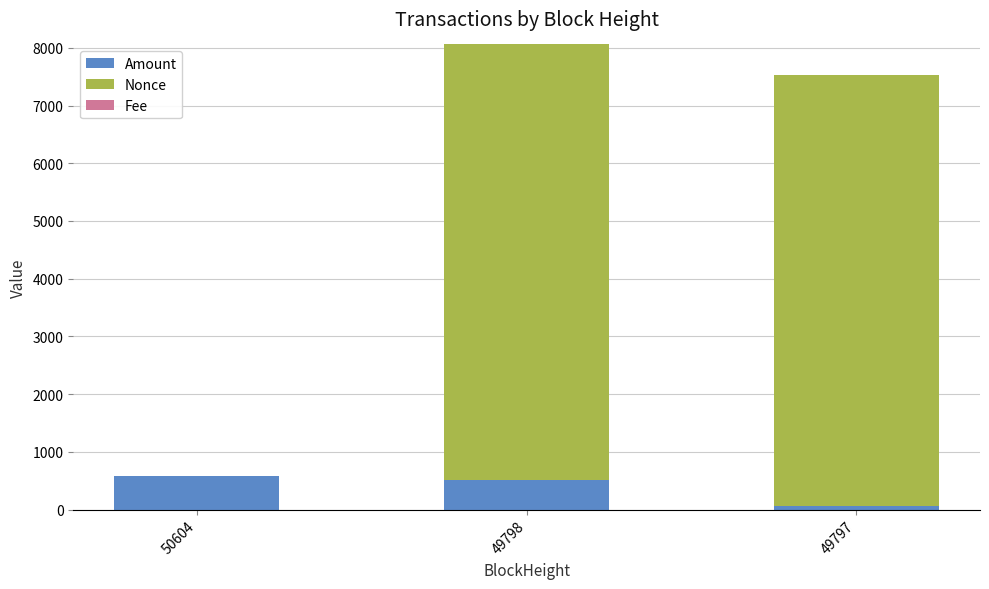

At which category is the sum across all series the highest?

49798